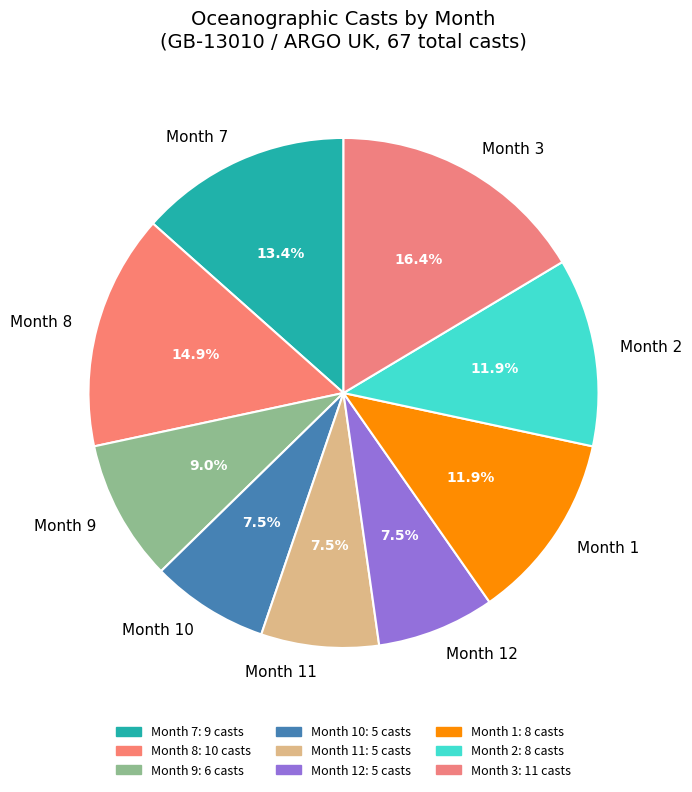

How many slices are in this pie chart?

9